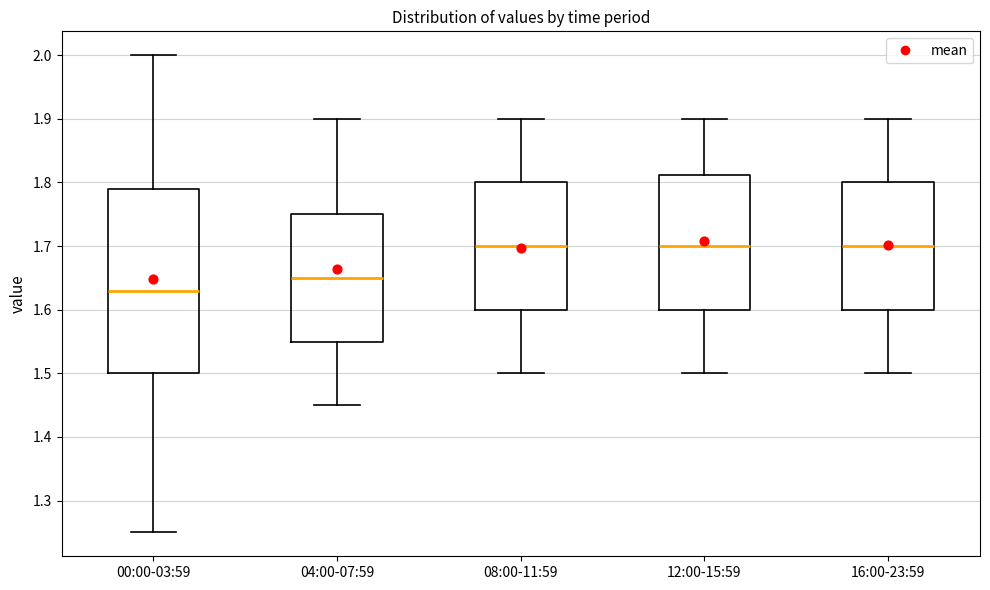

Where is the upper edge of the box for 08:00-11:59 on the y-axis? The values are not printed on the chart, so give them approximately, as read against the axis.

1.80